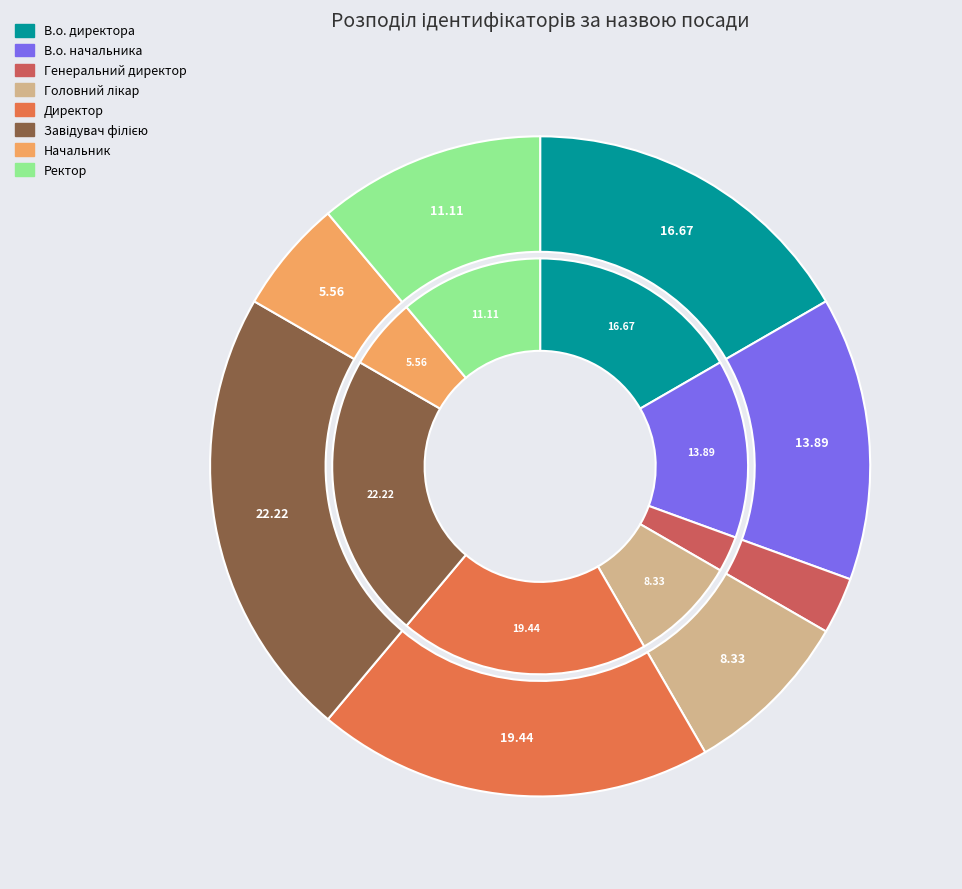

Rank the categories by value from lowest to highest.

Генеральний директор, Начальник, Головний лікар, Ректор, В.о. начальника, В.о. директора, Директор, Завідувач філією